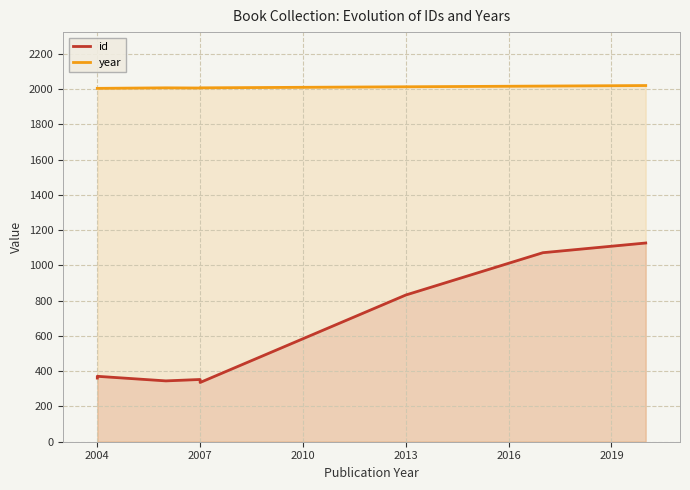

Reading right to left, what are all the values shown in this chart?

id: 1127	1072	832	336	353	345	371	361
year: 2020	2017	2013	2007	2006	2007	2004	2004